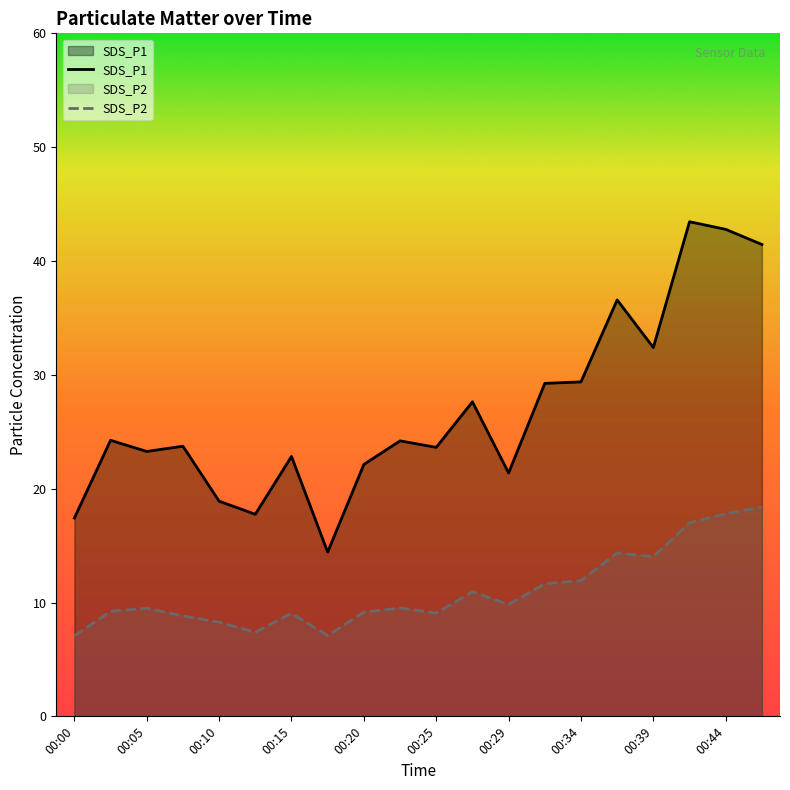

Count the number of categories in the chart.

20